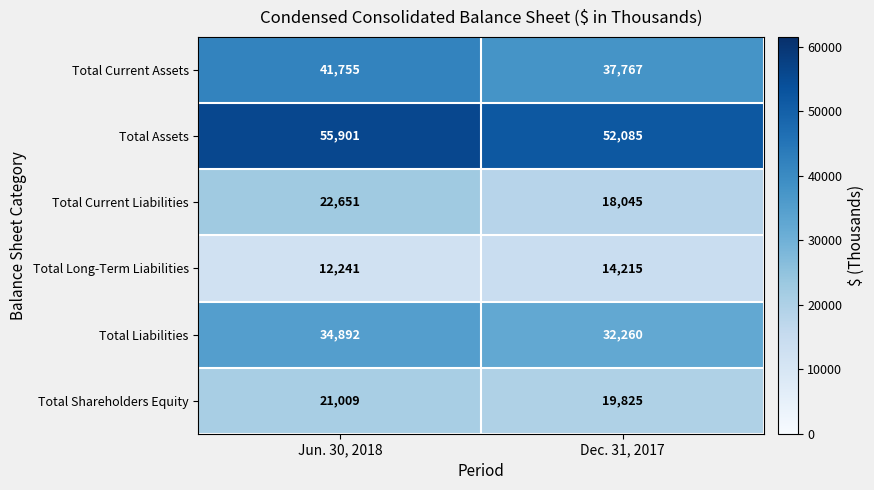

At which label does Total Long-Term Liabilities reach its minimum?

Jun. 30, 2018